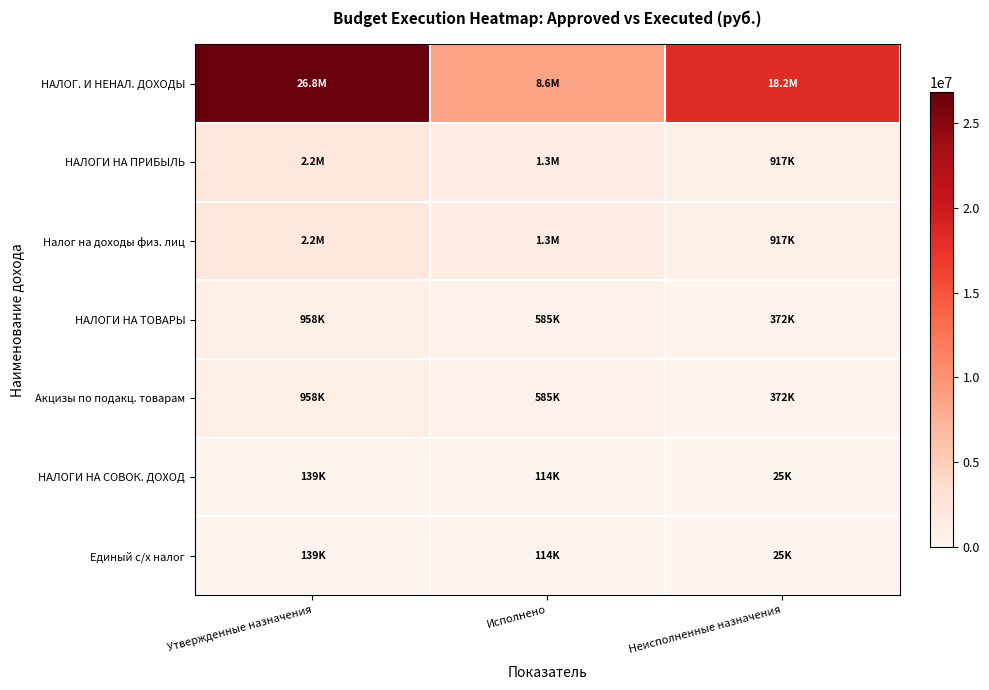

Between Неисполненные назначения and Исполнено, which is larger?

Неисполненные назначения